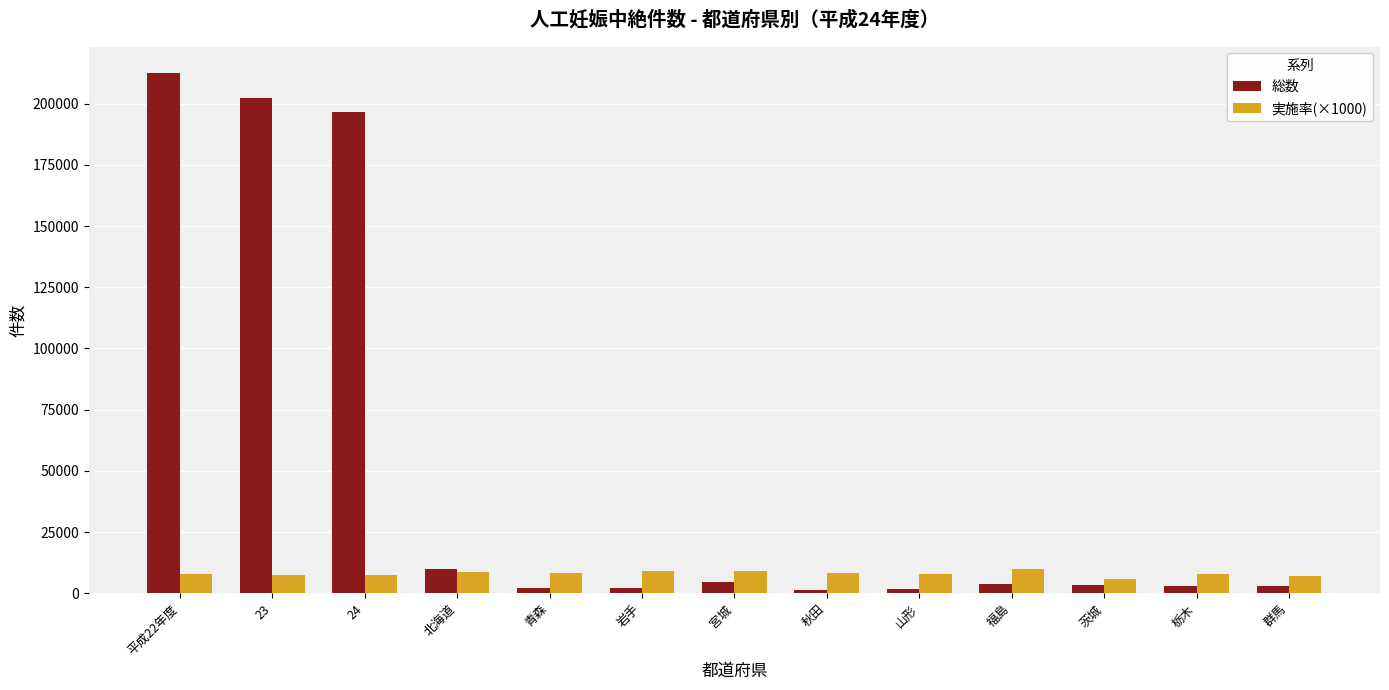

At how many categories does at least one series exceed 21463?

3